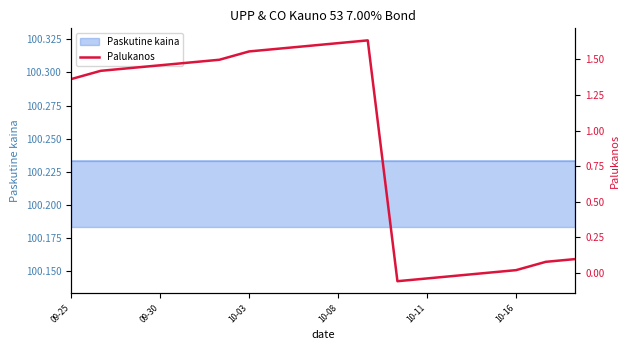

How many points are higher than both their immediate neighbors (excluding endpoints)?

1